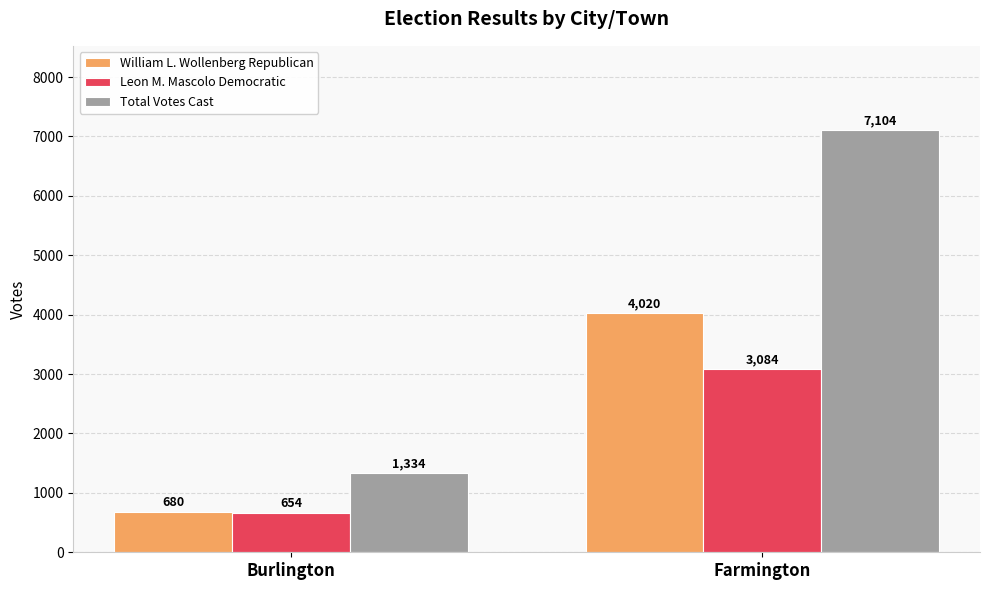

Which series has the largest range (max minus min)?

Total Votes Cast